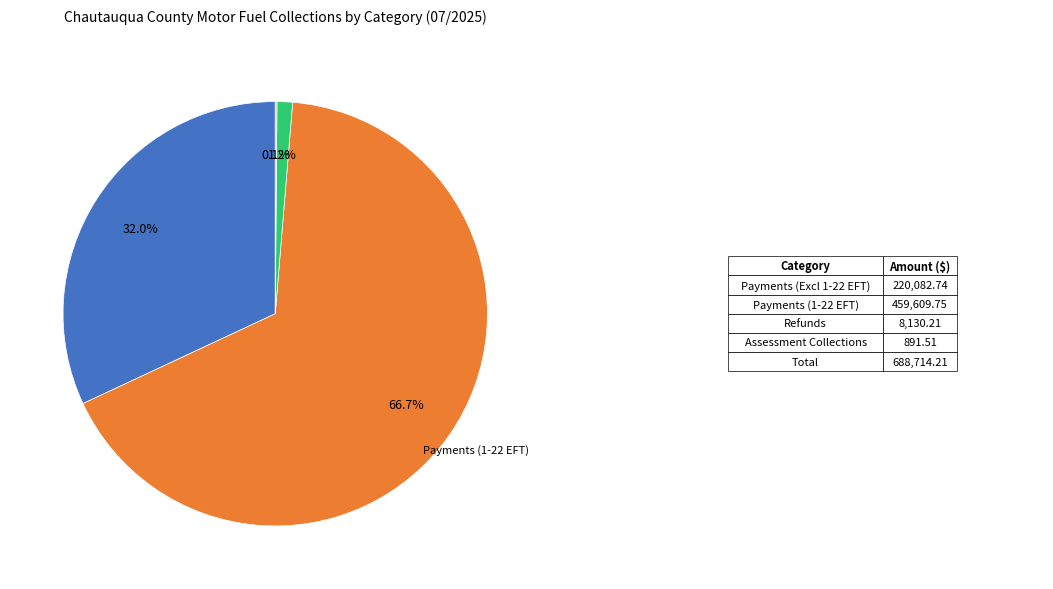

Is there a majority slice in this chart?

Yes